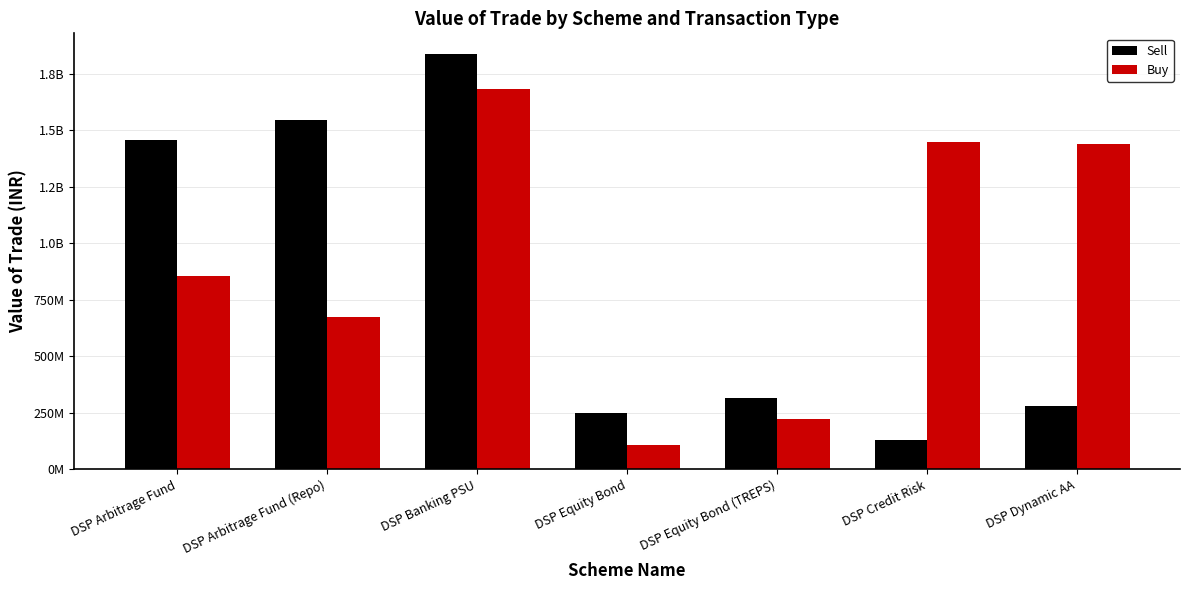

What is the label of the 4th bar from the left?

DSP Equity Bond